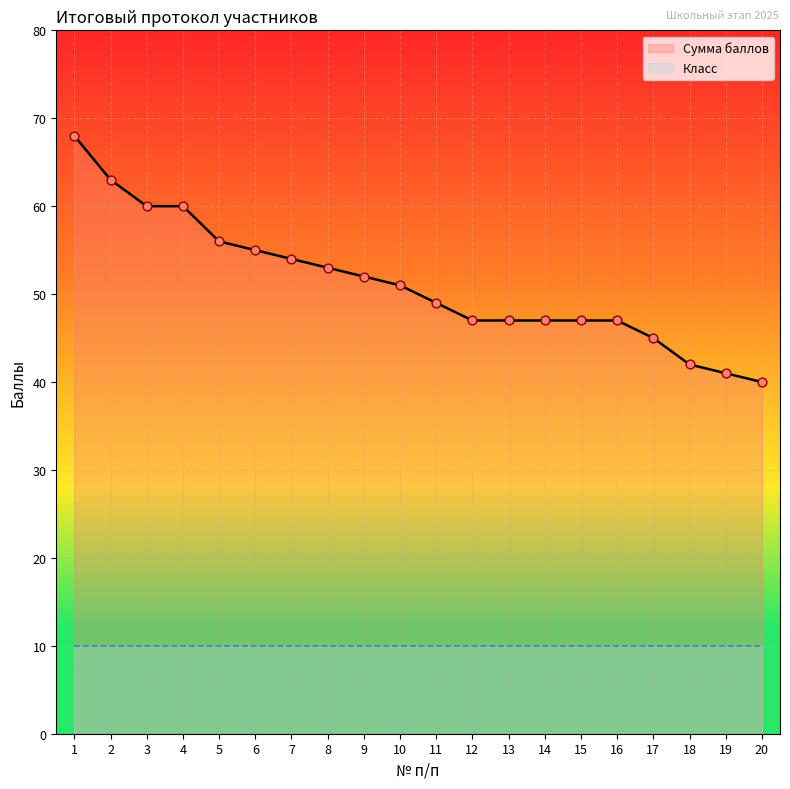

What is the change in value from 3 to 16?

-13